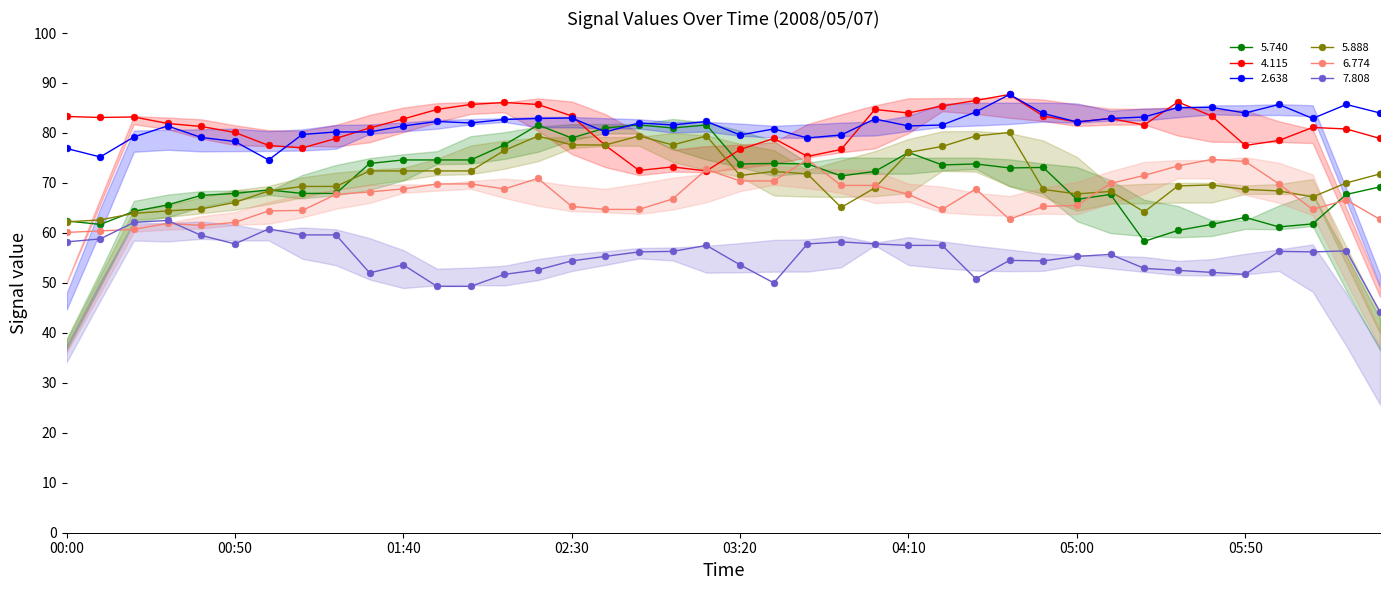

Rank the categories by   6.774 value from lowest to highest.

00:00, 00:10, 00:20, 00:40, 00:30, 00:50, 04:40, 06:30, 01:00, 01:10, 02:40, 02:50, 04:20, 06:10, 02:30, 04:50, 05:00, 06:20, 03:00, 01:20, 04:10, 01:30, 01:40, 02:10, 04:30, 03:50, 04:00, 01:50, 02:00, 06:00, 05:10, 03:20, 03:30, 02:20, 05:20, 03:10, 05:30, 05:50, 03:40, 05:40